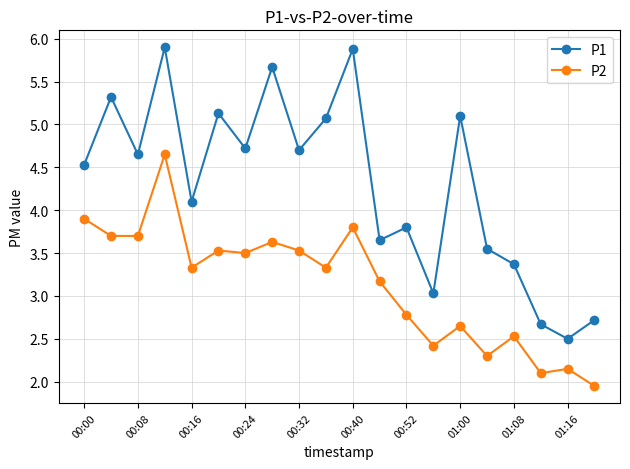

Count the number of categories in the chart.

20